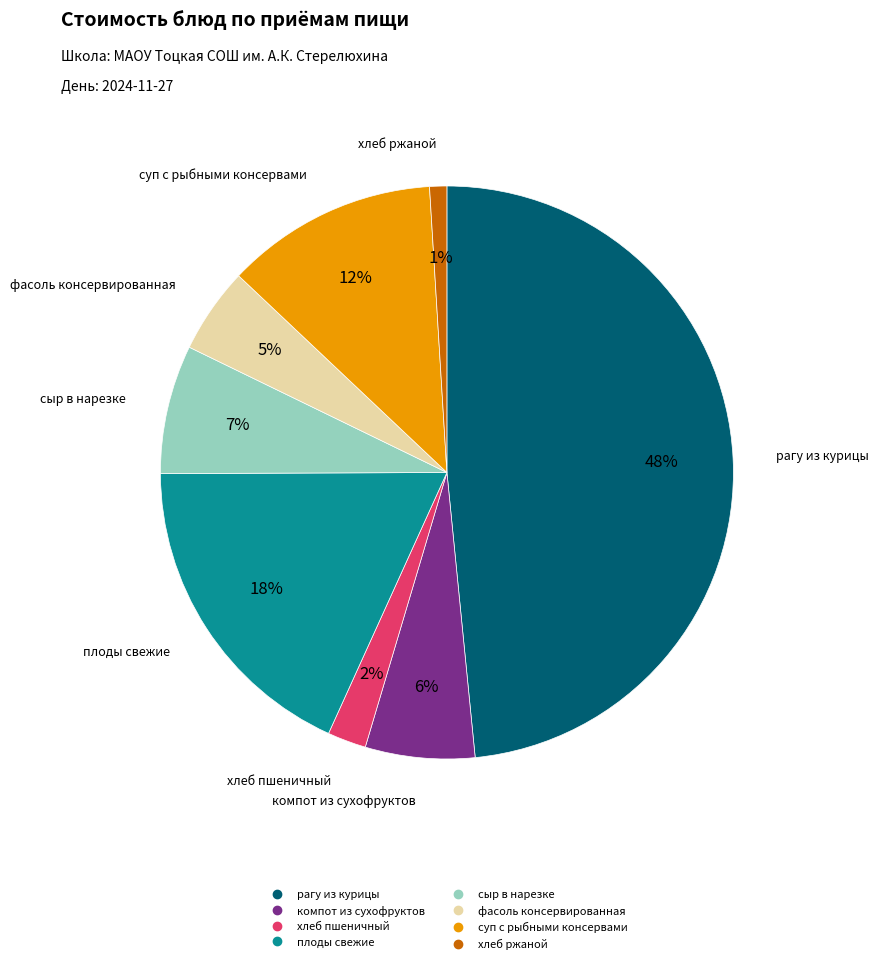

To the nearest percent, what is the average slice percentage?

12%